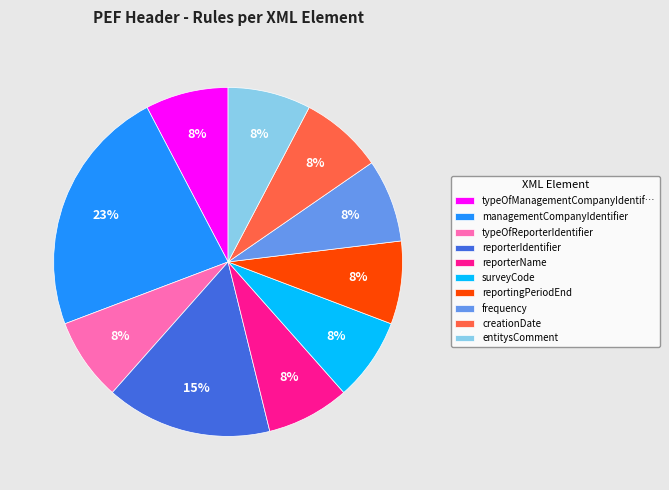

To the nearest percent, what is the difference between the reportingPeriodEnd and managementCompanyIdentifier slice percentages?

15%